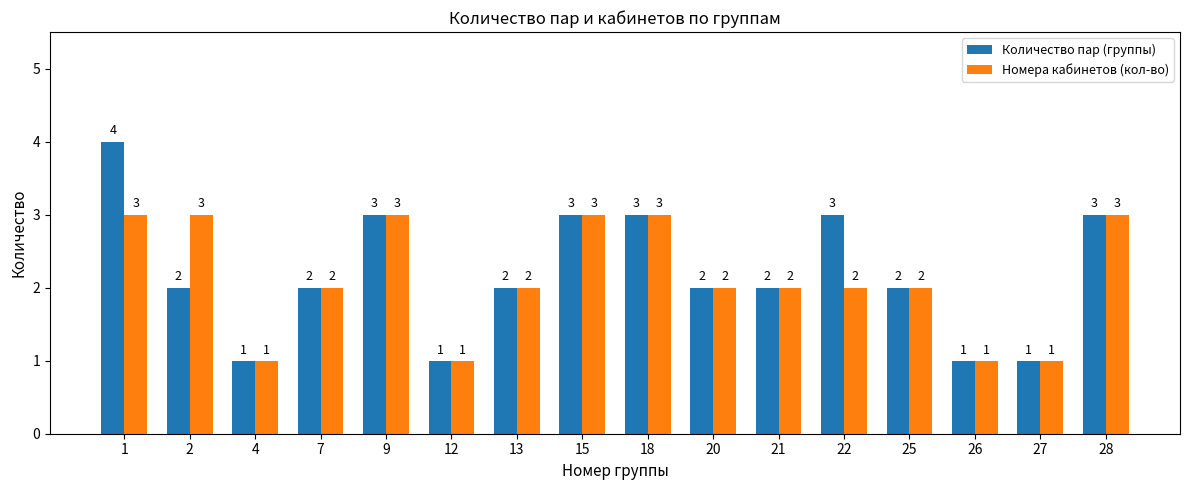

Is it true that Количество пар (группы) equals 3 at 9?

True